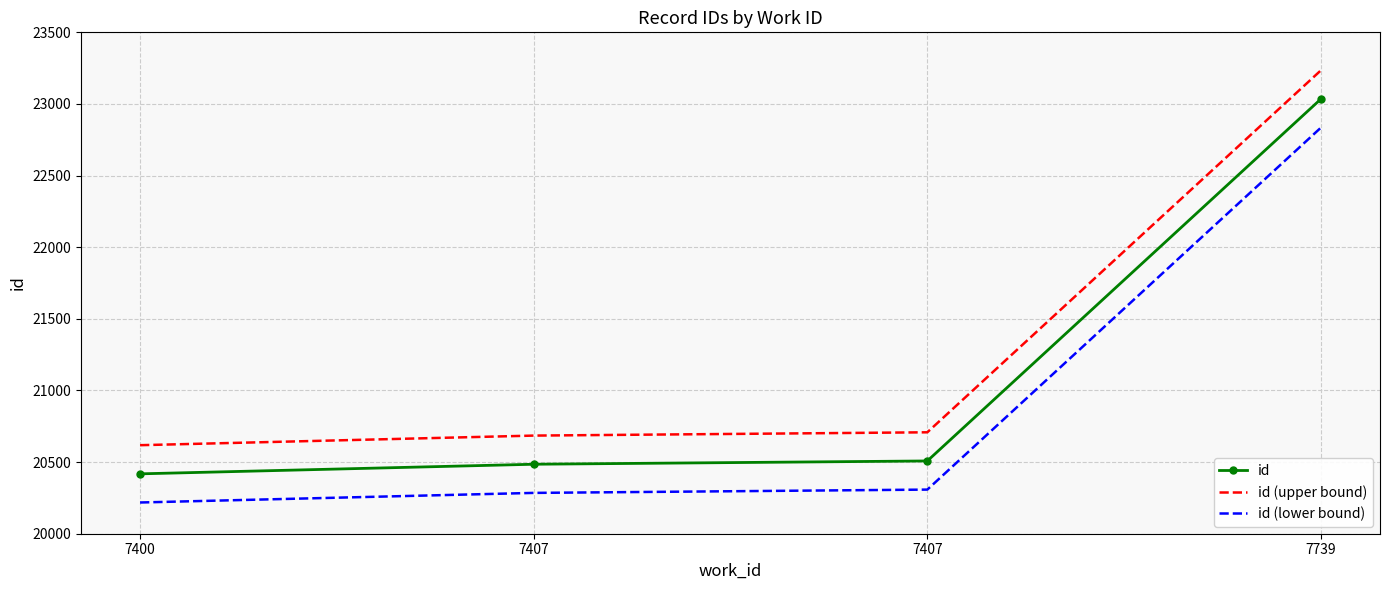

At which category does the chart reach its minimum across all series?

7400